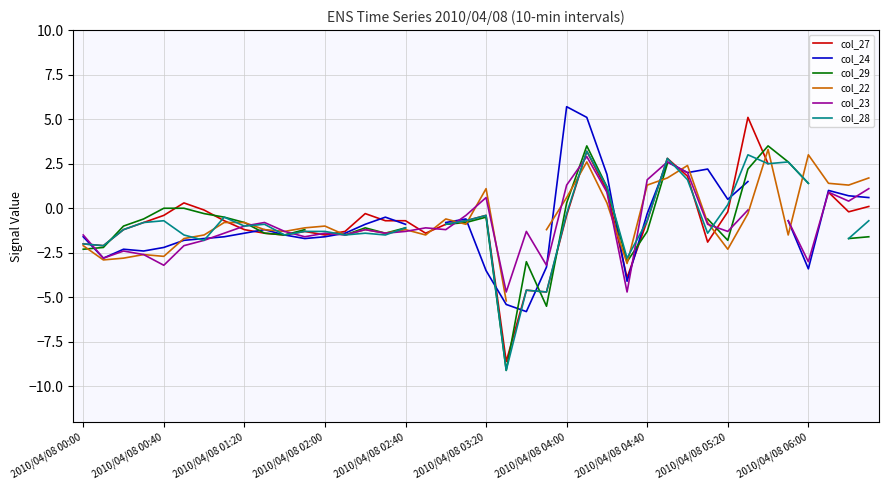

How many series are shown in this chart?

6